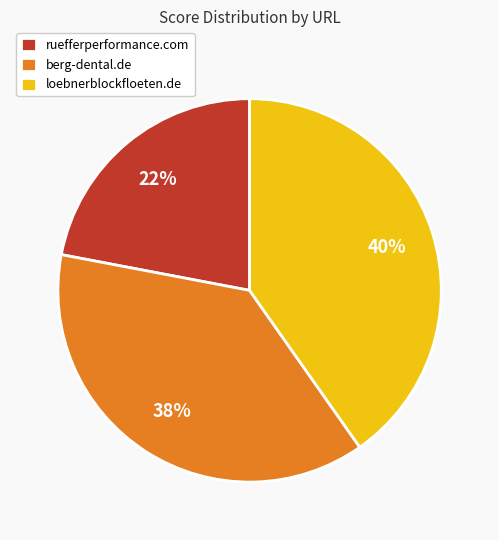

To the nearest percent, what is the combined percentage of ruefferperformance.com and berg-dental.de?

60%